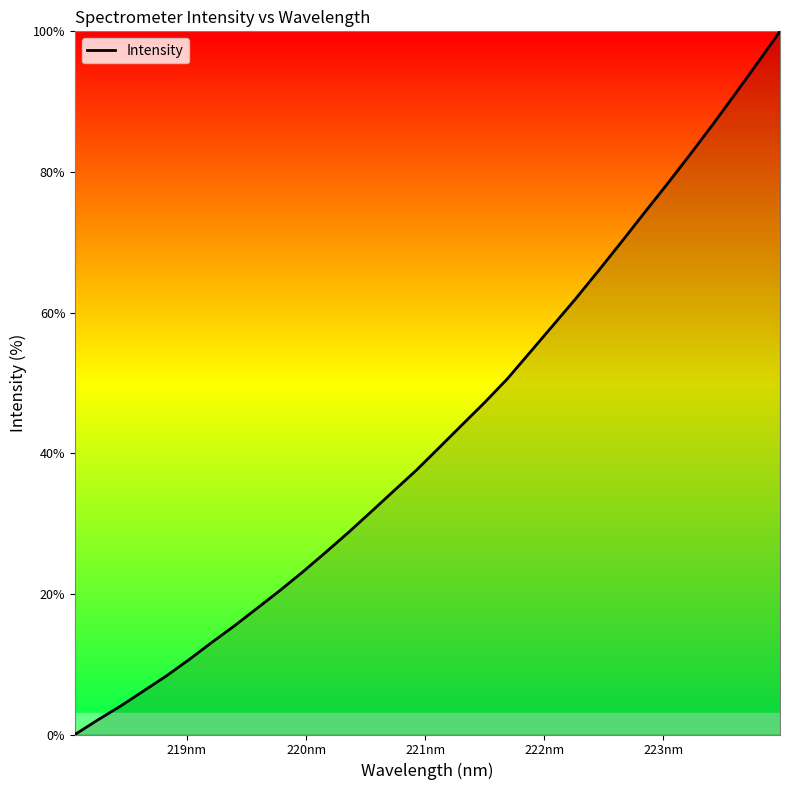

What is the maximum value shown in the chart?

100.0